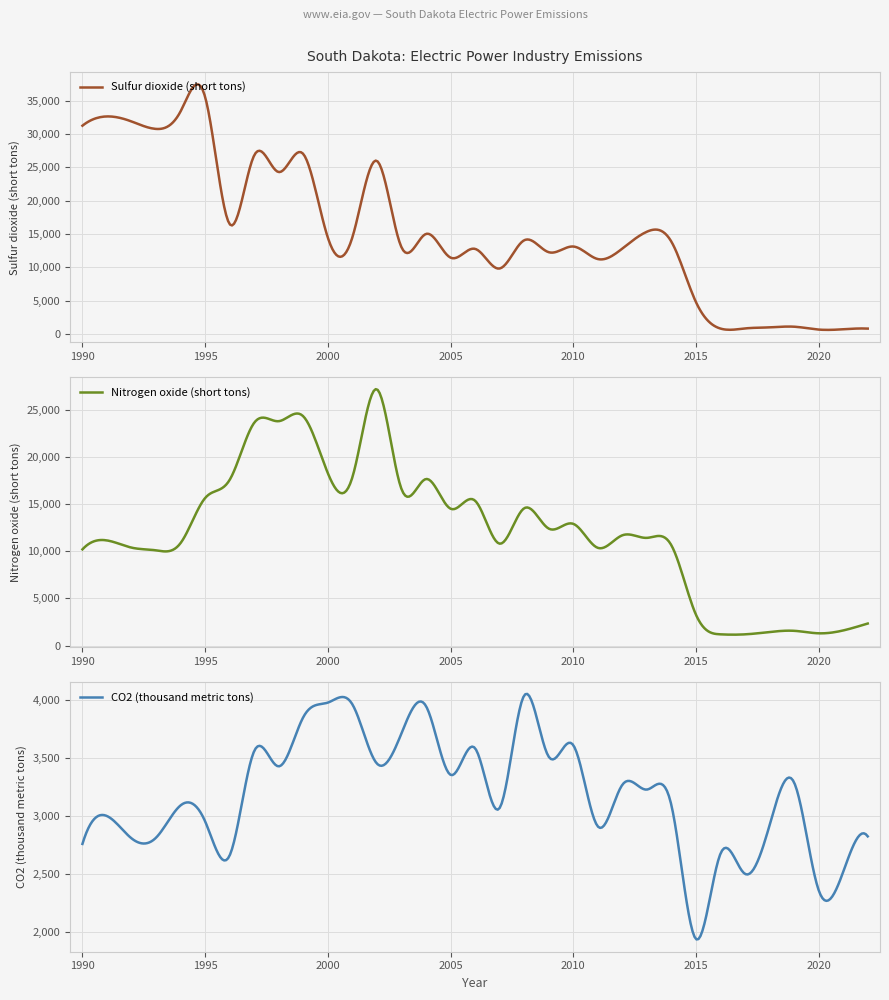

True or false: Nitrogen oxide (short tons) has more than 2 points higher than both neighbors.

True